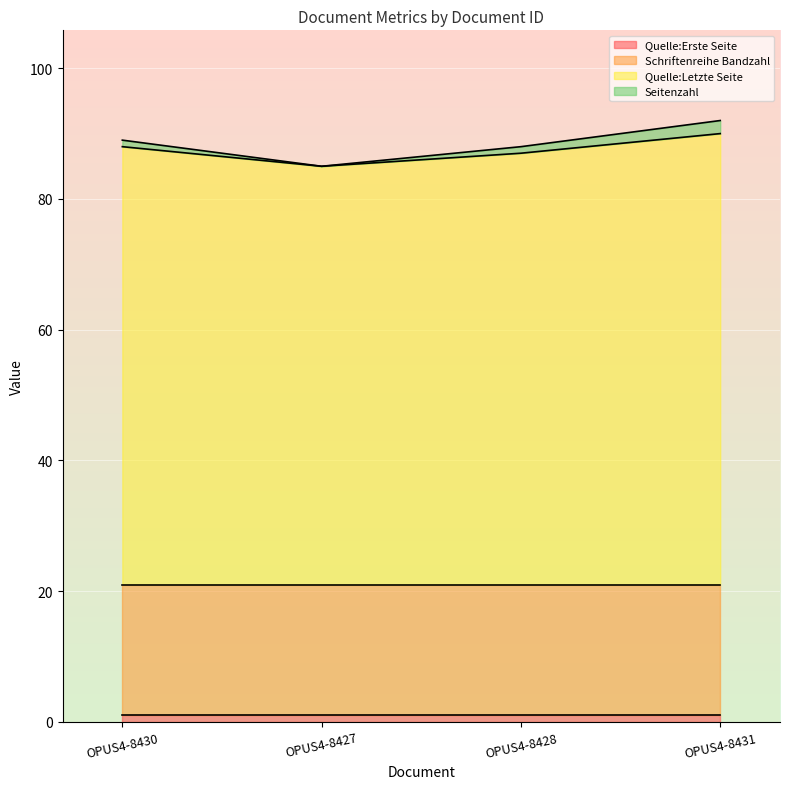

At which category does Quelle:Letzte Seite reach its first local valley?

OPUS4-8427